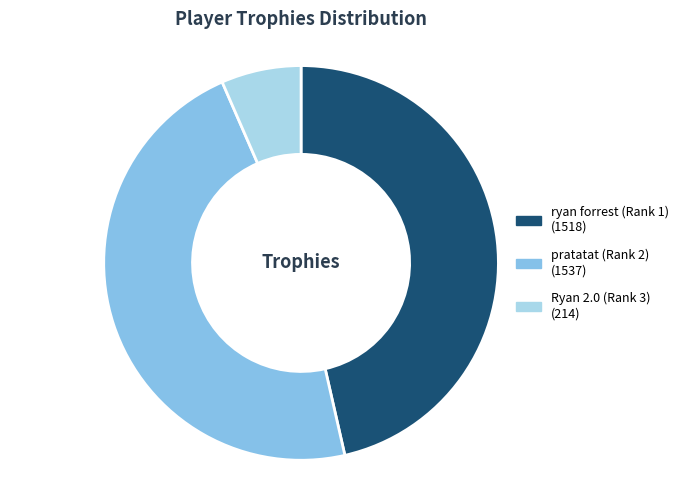

How many slices are in this pie chart?

3